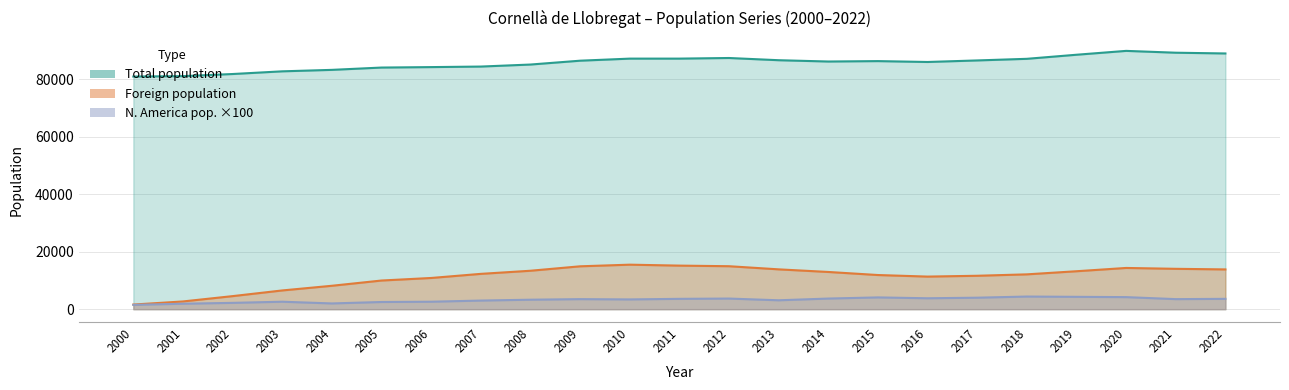

How many lines are shown in the chart?

3